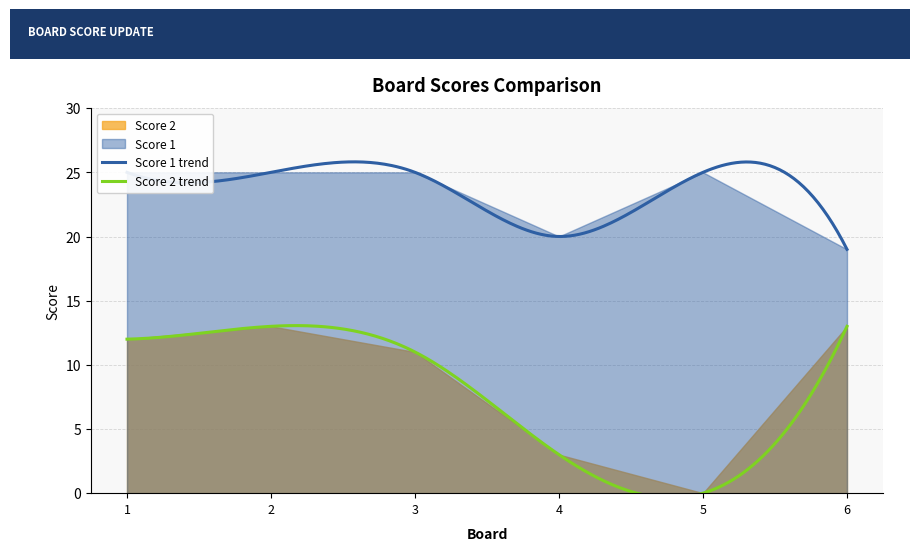

What is the approximate value of Score 2 at 2?

13